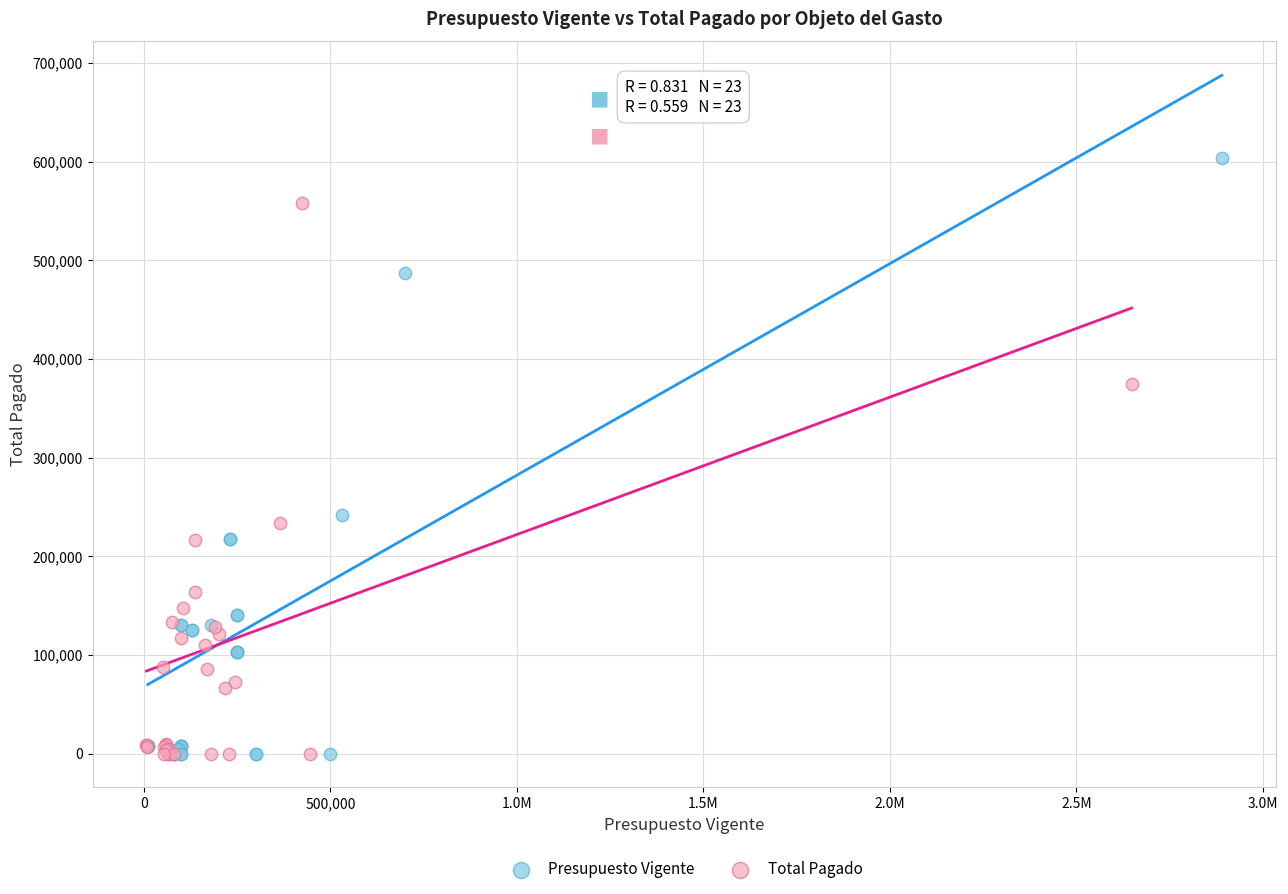

Which series contains the highest Y value?

Presupuesto Vigente